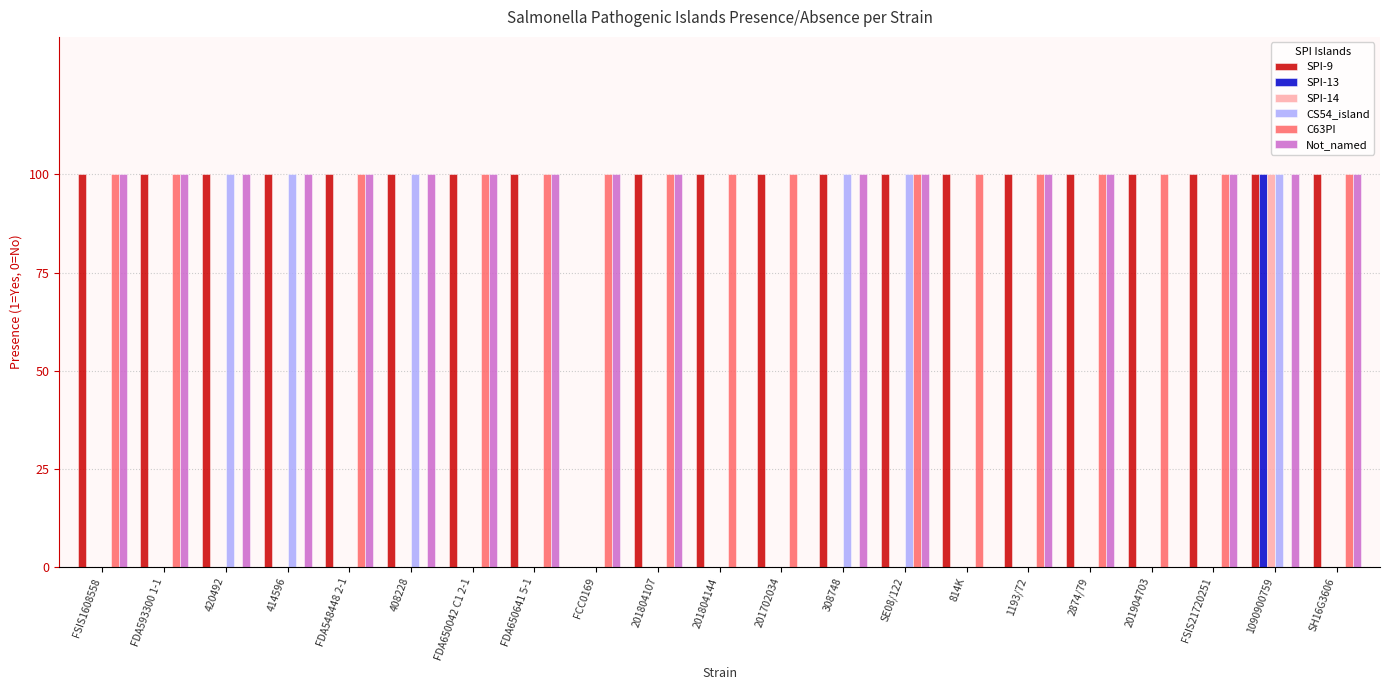

What is the difference between the maximum and minimum values in the SPI-9 series?

1